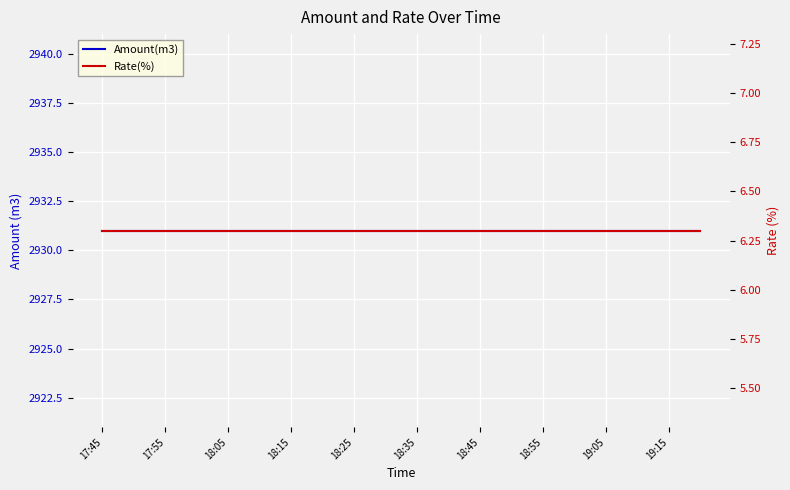

Which category has the lowest value across all series?

17:45